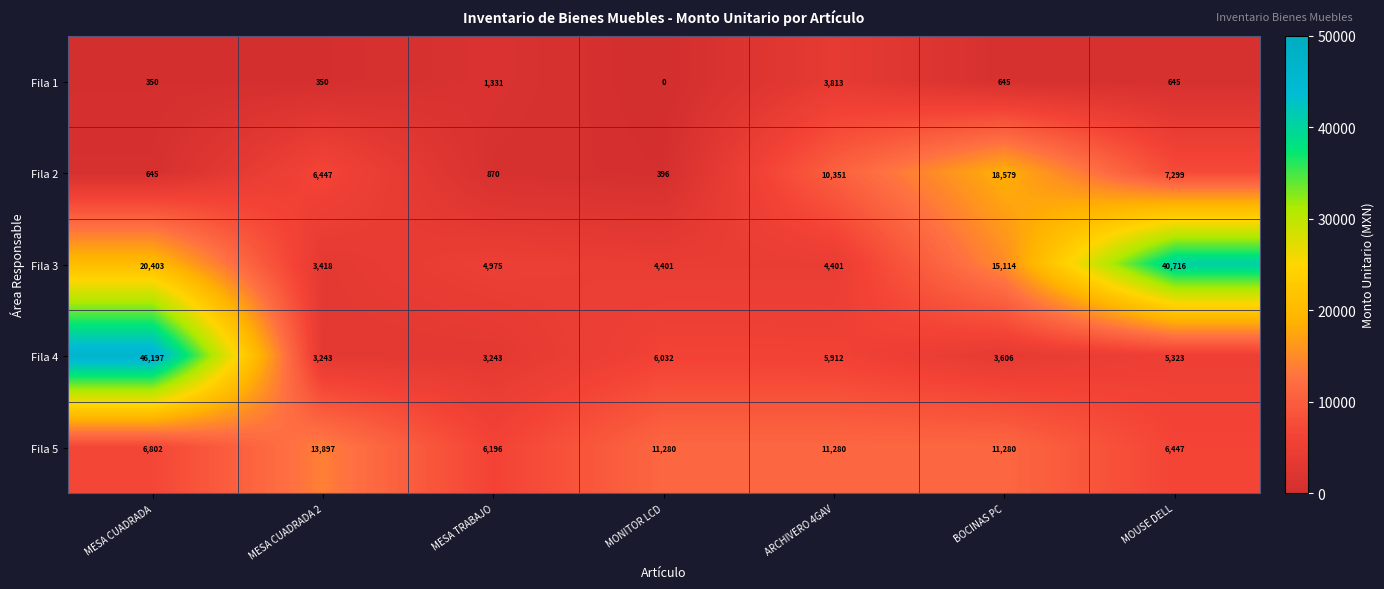

At MESA CUADRADA 2, list the series in order from largest to smallest.

Fila 5, Fila 2, Fila 3, Fila 4, Fila 1